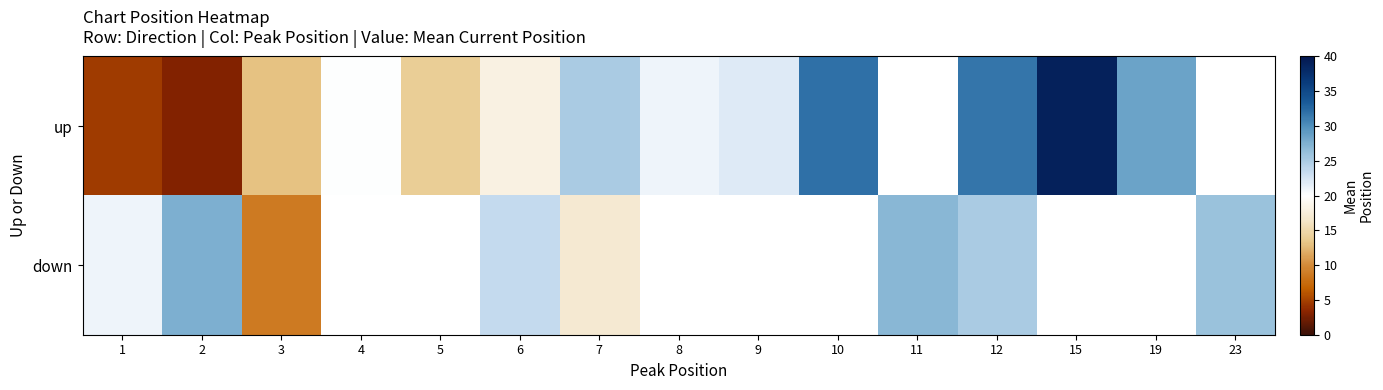

Which has a higher value, 6 or 19?

19